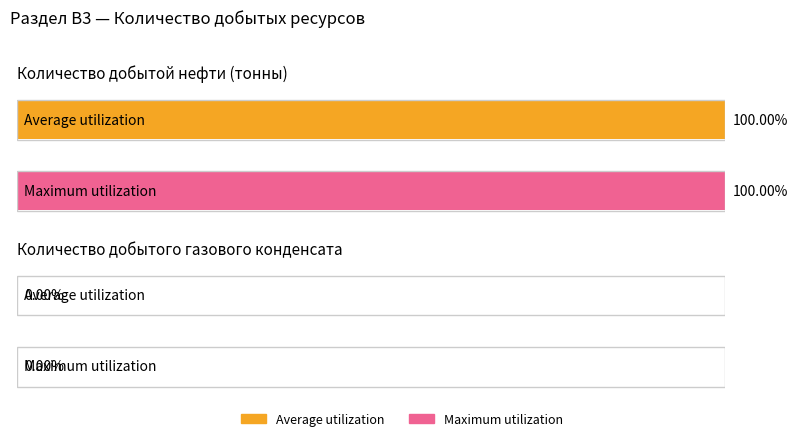

The Maximum utilization series shows 2725021 at Количество добытой нефти (тонны). True or false?

False